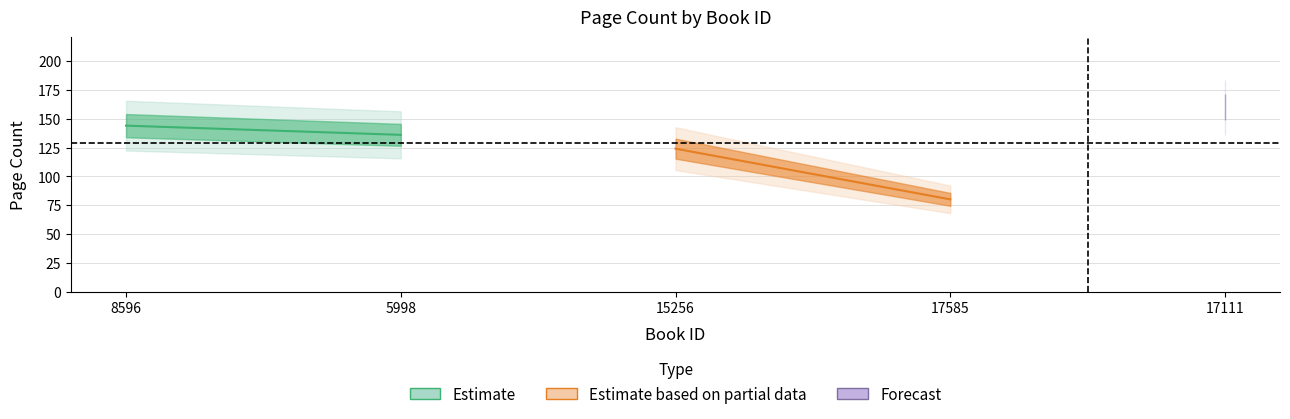

Which has a higher value, 8596 or 17111?

17111